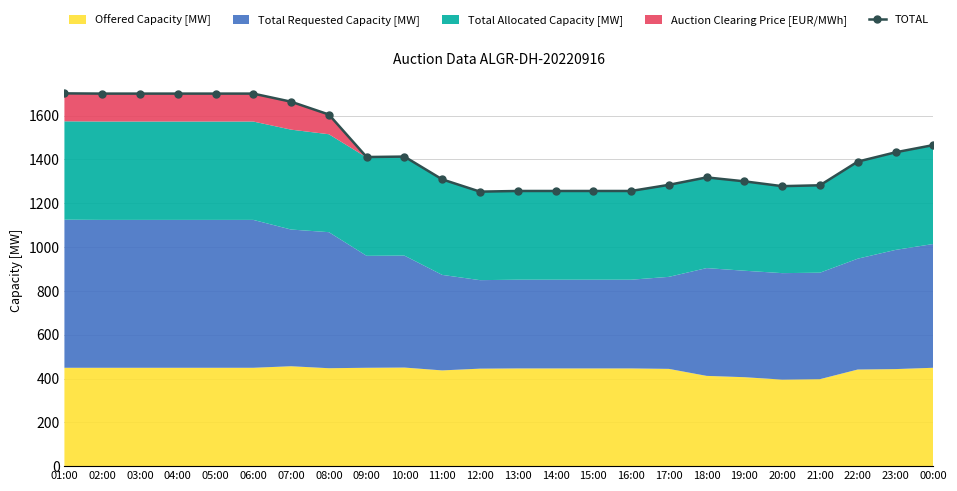

List the labels in order of value, largest first.

01:00, 02:00, 03:00, 04:00, 05:00, 06:00, 07:00, 08:00, 00:00, 23:00, 10:00, 09:00, 22:00, 18:00, 11:00, 19:00, 17:00, 21:00, 20:00, 13:00, 14:00, 15:00, 16:00, 12:00